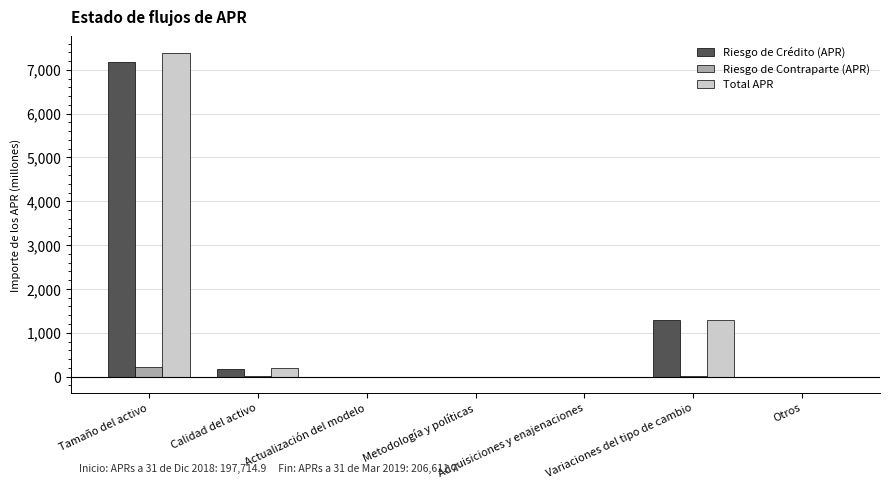

Between Tamaño del activo and Variaciones del tipo de cambio, which series saw the biggest shift?

Total APR